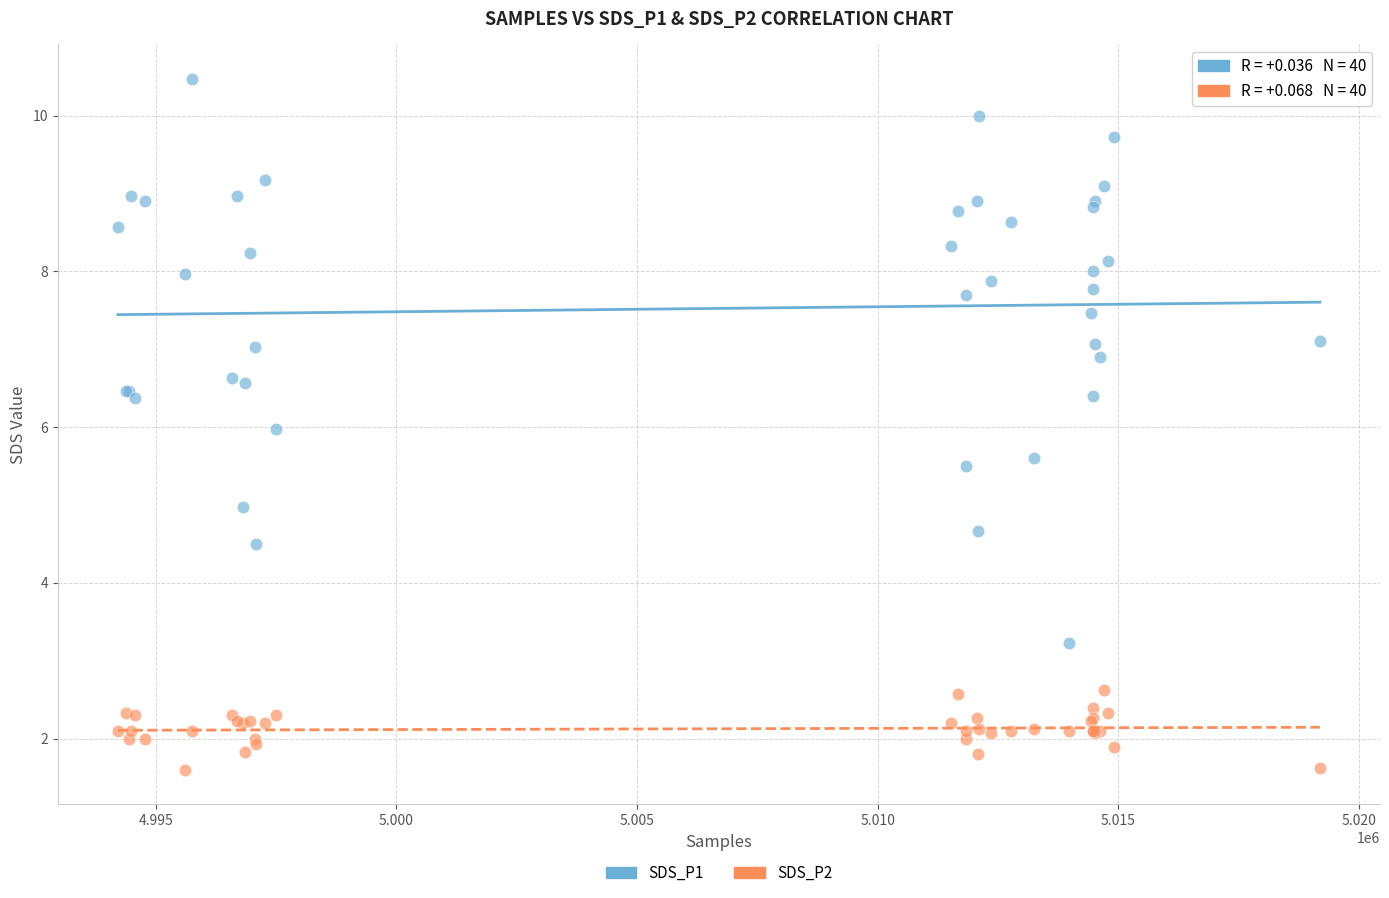

Which series contains the highest Y value?

SDS_P1